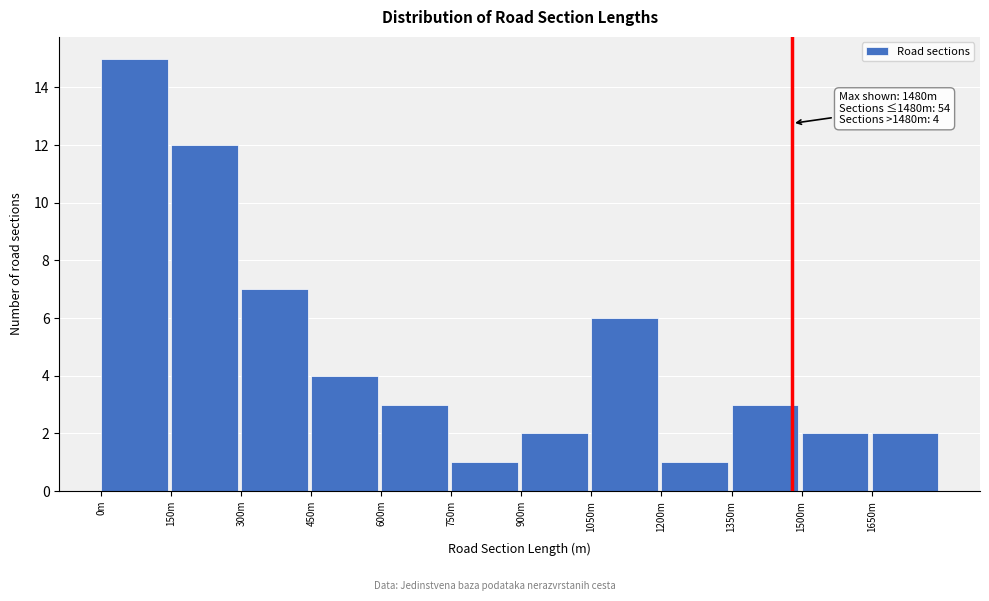

Reading right to left, transcribe all the data shown in this chart.

2	2	3	1	6	2	1	3	4	7	12	15